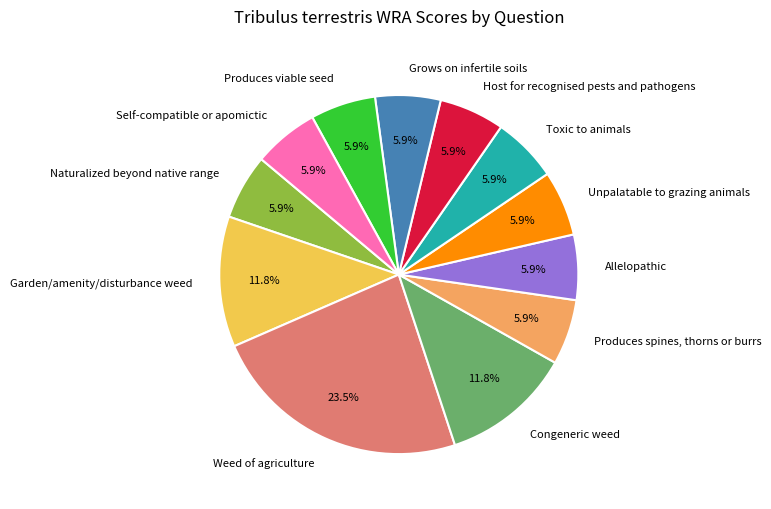

What is the largest slice in the pie chart?

Weed of agriculture